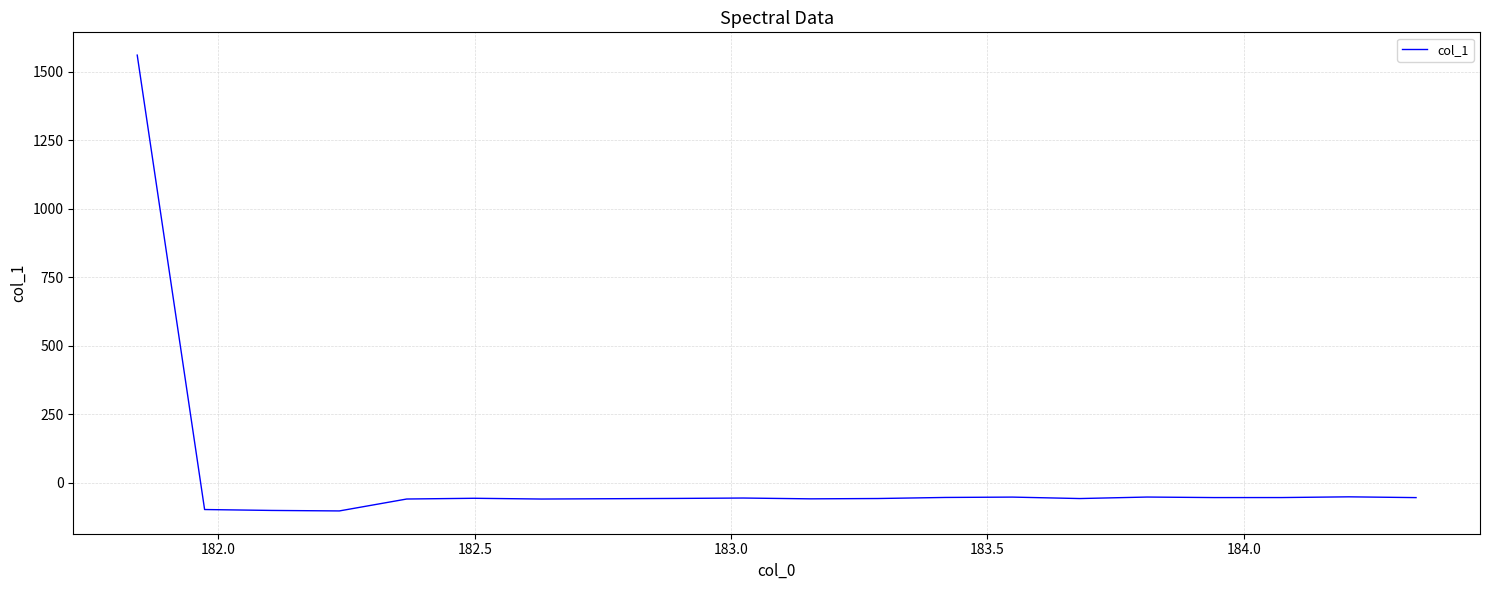

What is the difference between the second highest and second lowest values?

49.7